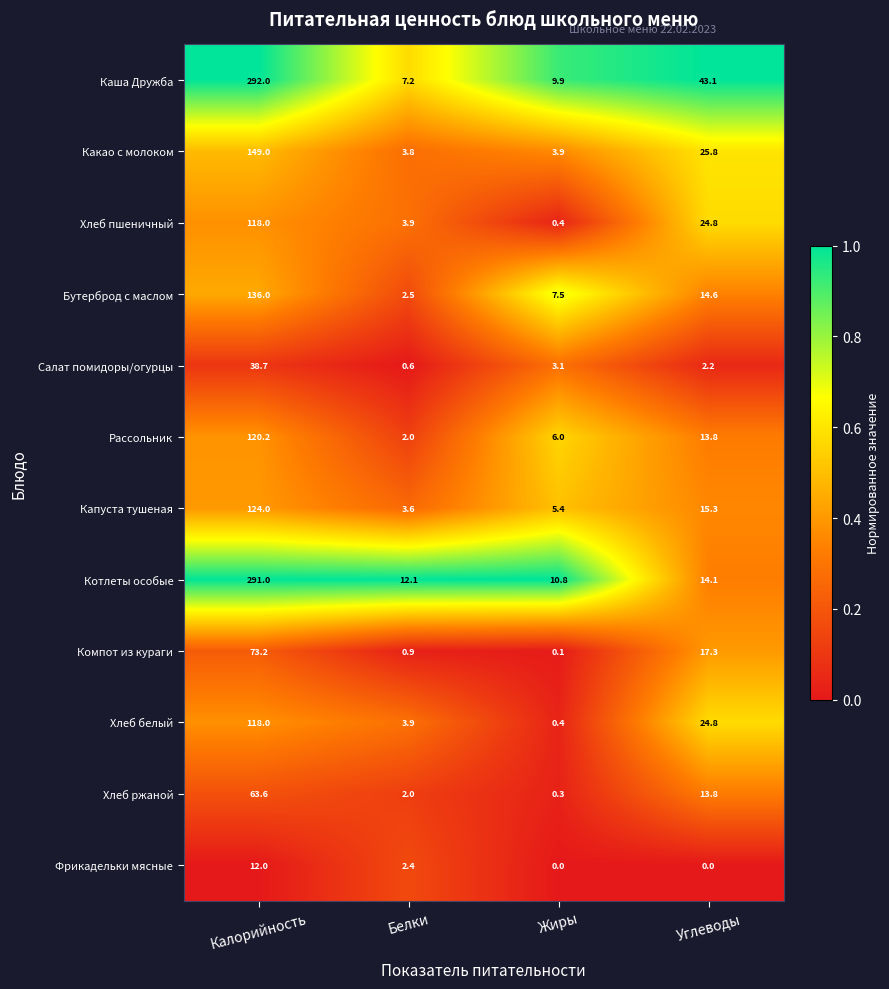

Count the number of data series in this chart.

12